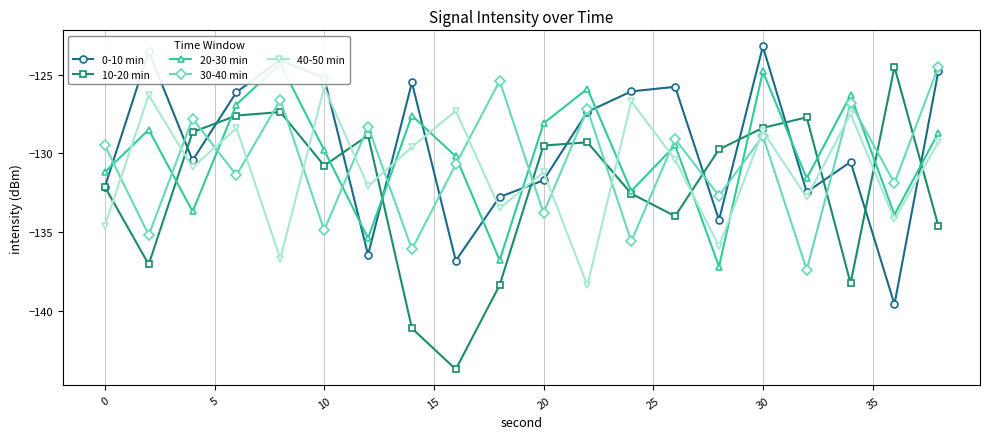

How many interior local peaks does the 40-50 min series have?

8